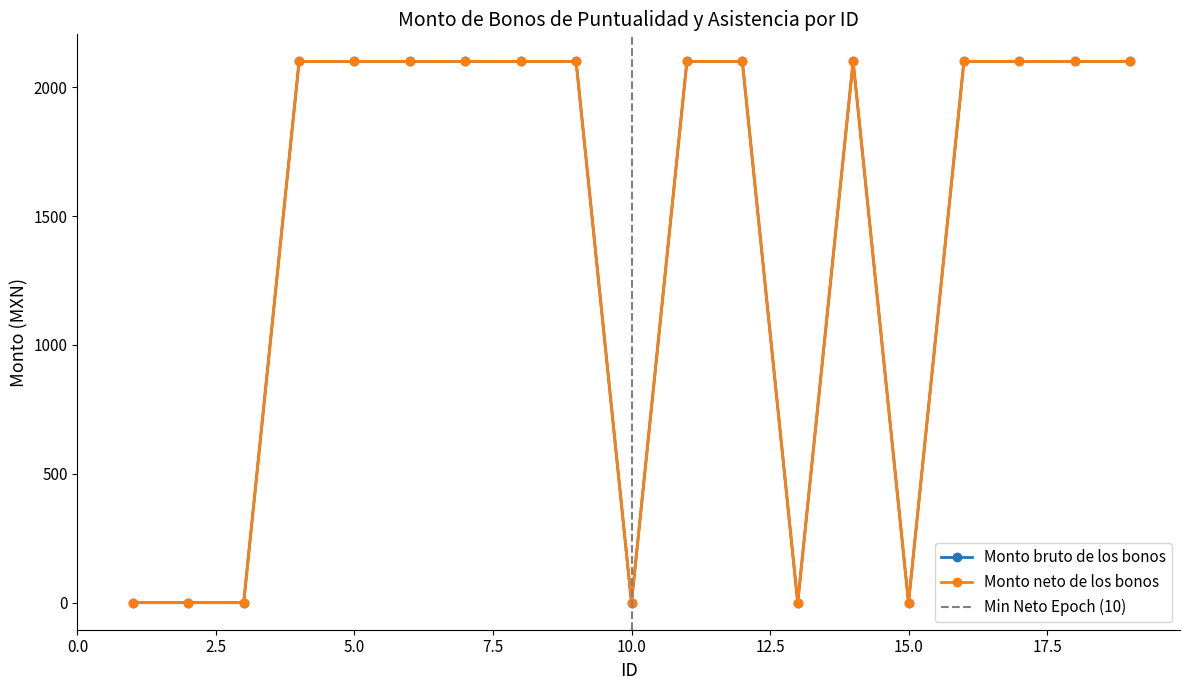

True or false: Monto neto de los bonos and Monto bruto de los bonos cross at least once.

False